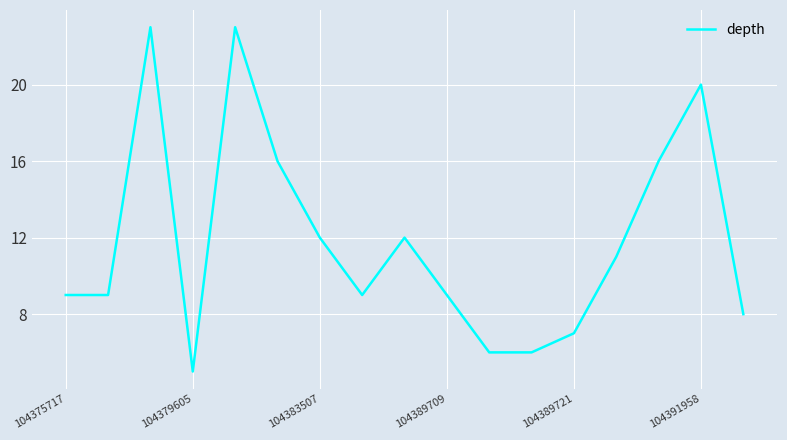

What is the difference between the maximum and minimum values?

18